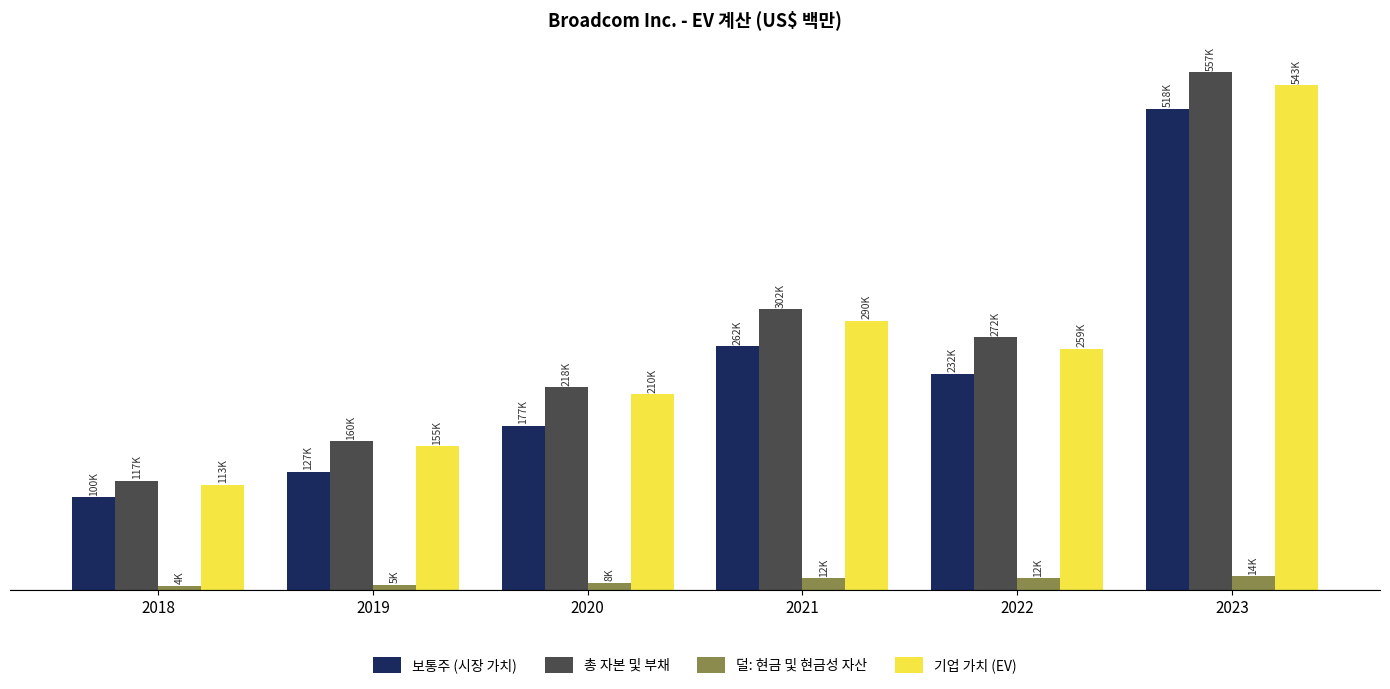

What is the sum of the 보통주 (시장 가치) values at 2021 and 2019?

389054